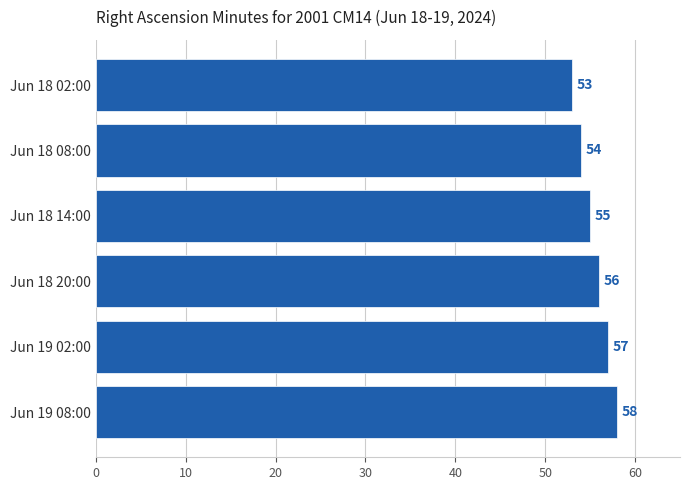

Where is the data nearest to the value 55?

Jun 18 14:00